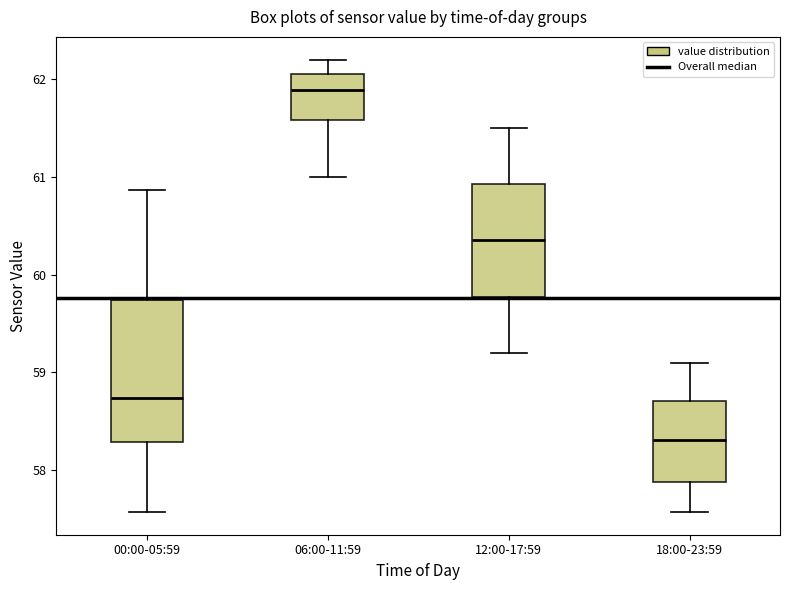

Reading left to right, transcribe this box plot: for each box, give where its median line is, the range the box spans, and where its two whiskers end, as read against the y-axis. The values are not printed on the chart, so give them approximately, as read against the axis.

00:00-05:59: median 58.7, box 58.3 to 59.7, whiskers 57.6 to 60.9
06:00-11:59: median 61.9, box 61.6 to 62.1, whiskers 61.0 to 62.2
12:00-17:59: median 60.4, box 59.8 to 60.9, whiskers 59.2 to 61.5
18:00-23:59: median 58.3, box 57.9 to 58.7, whiskers 57.6 to 59.1